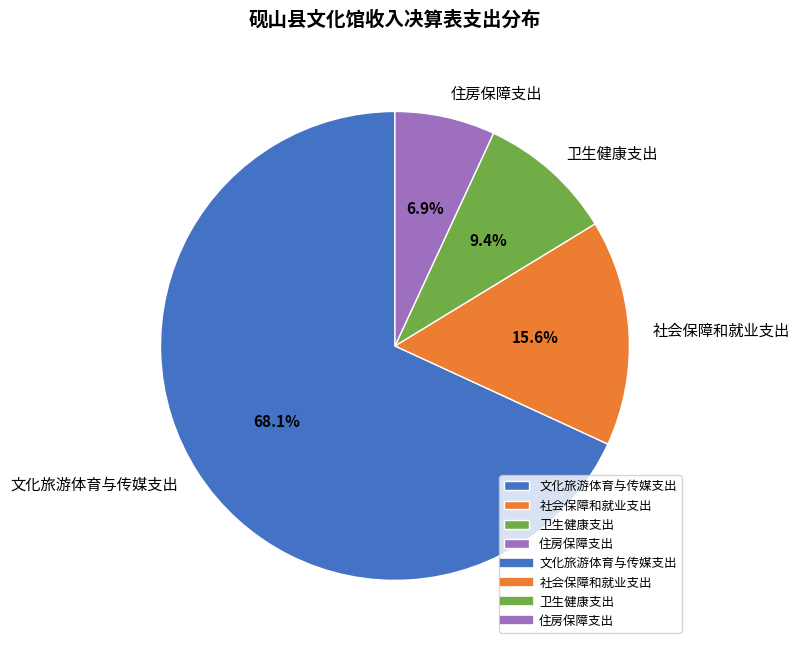

To the nearest percent, what portion does 卫生健康支出 represent?

9%